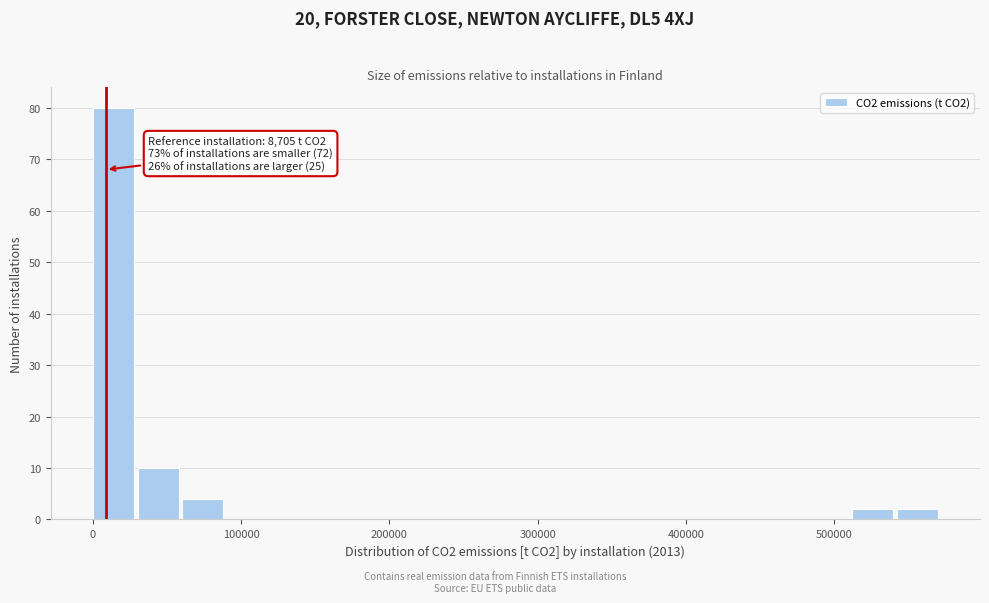

Read against the x-axis, roughly where is the centre of the tallest bar?

10000